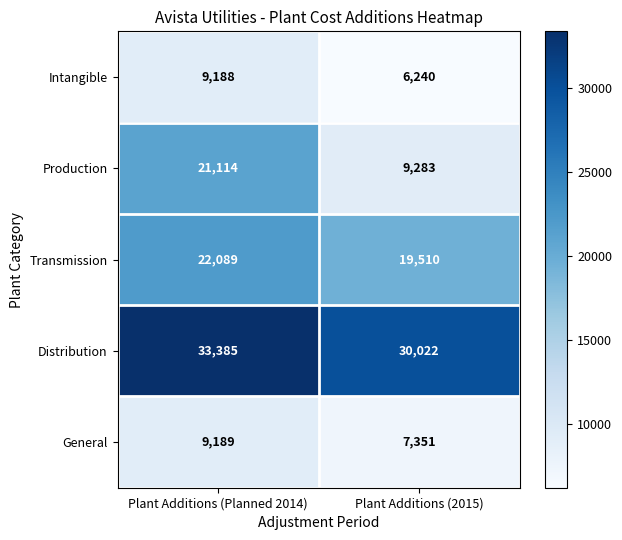

How many categories are shown in the chart?

2